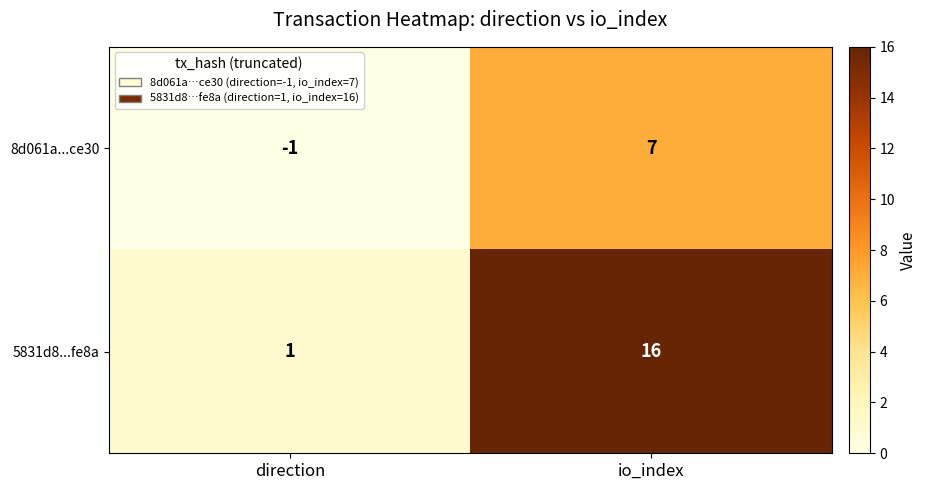

How many values in 8d061a...ce30 are above zero?

1